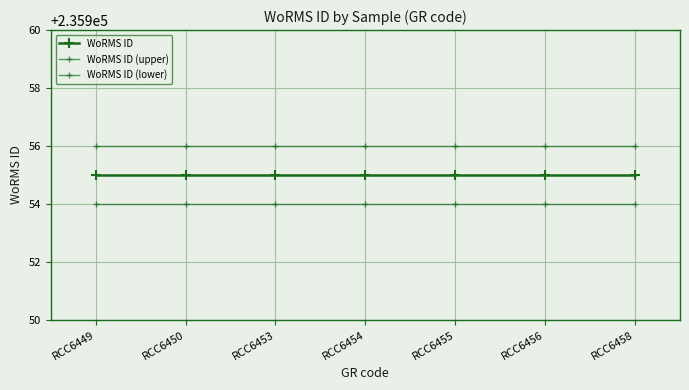

At which category is the sum across all series the highest?

RCC6449